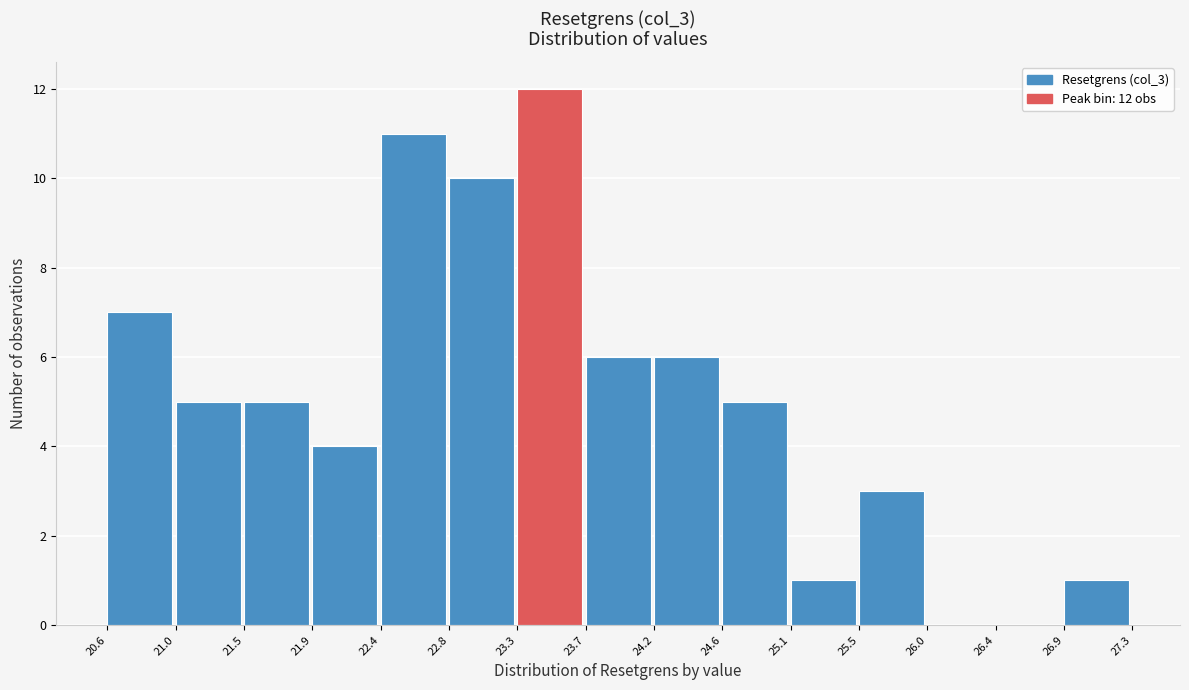

Which range on the x-axis has the tallest bar?

23.3 to 23.7